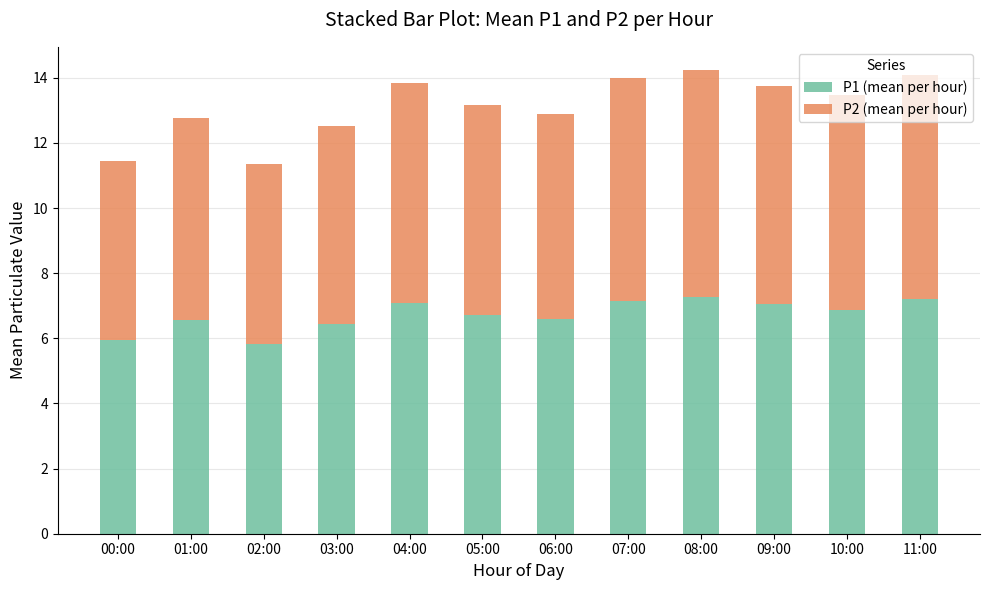

What is the average value of the P1 (mean per hour) series?

6.7